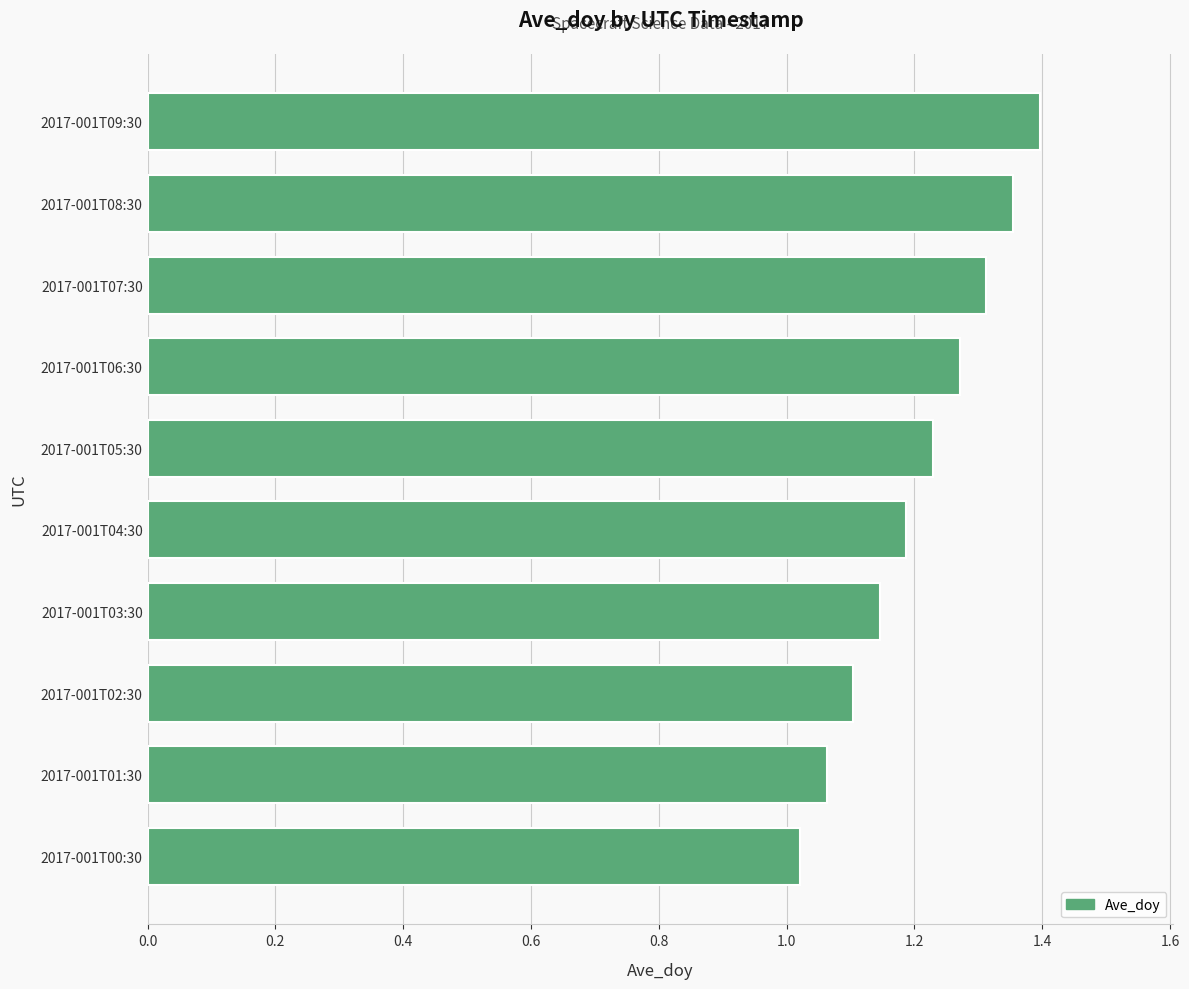

Between 2017-001T00:30 and 2017-001T02:30, which is larger?

2017-001T02:30